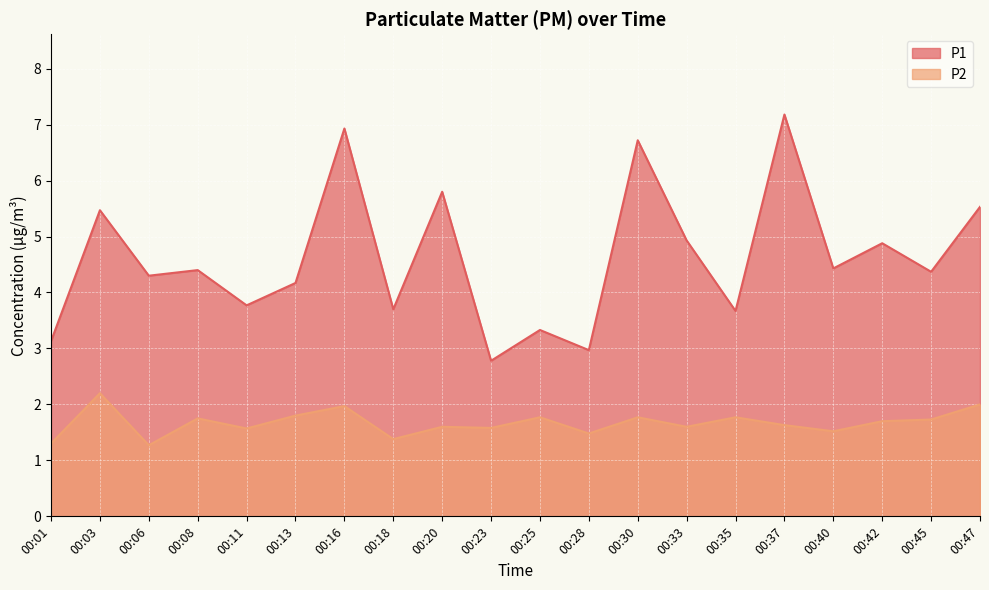

At which category does P2 reach its first local peak?

00:03